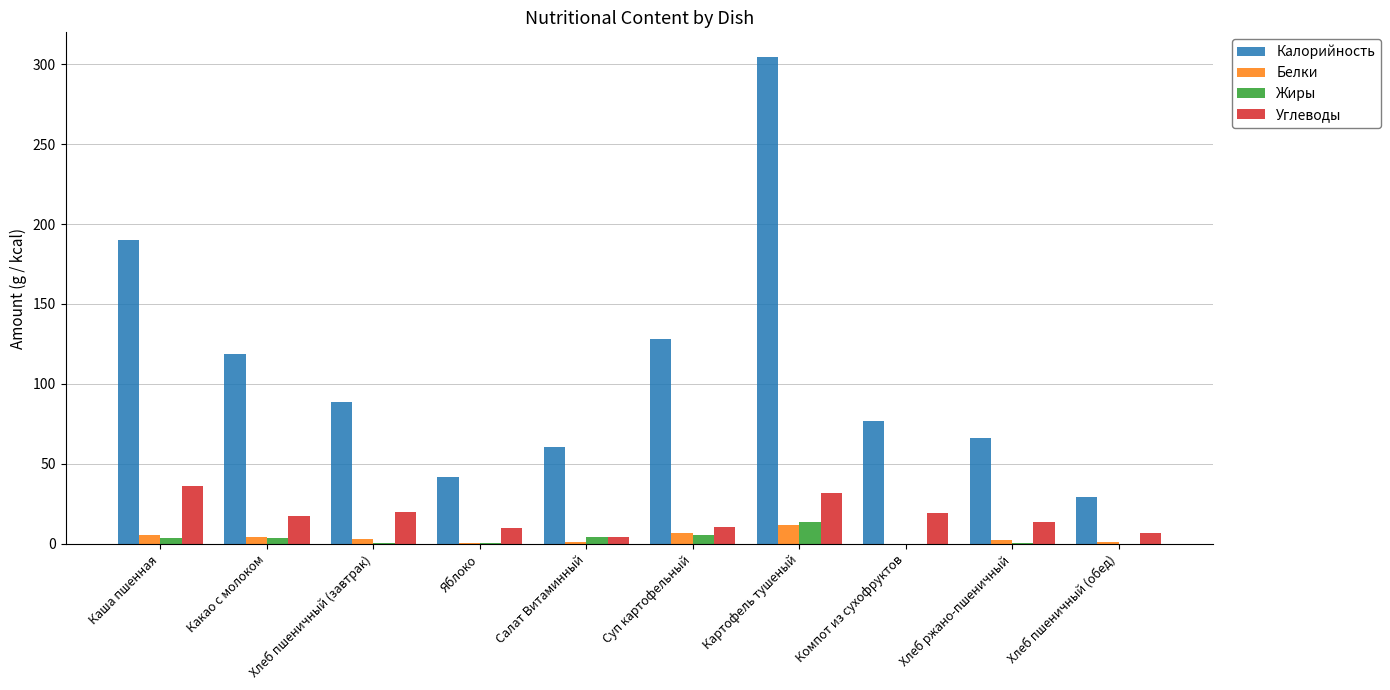

What is the approximate value of Белки at Какао с молоком?

4.1